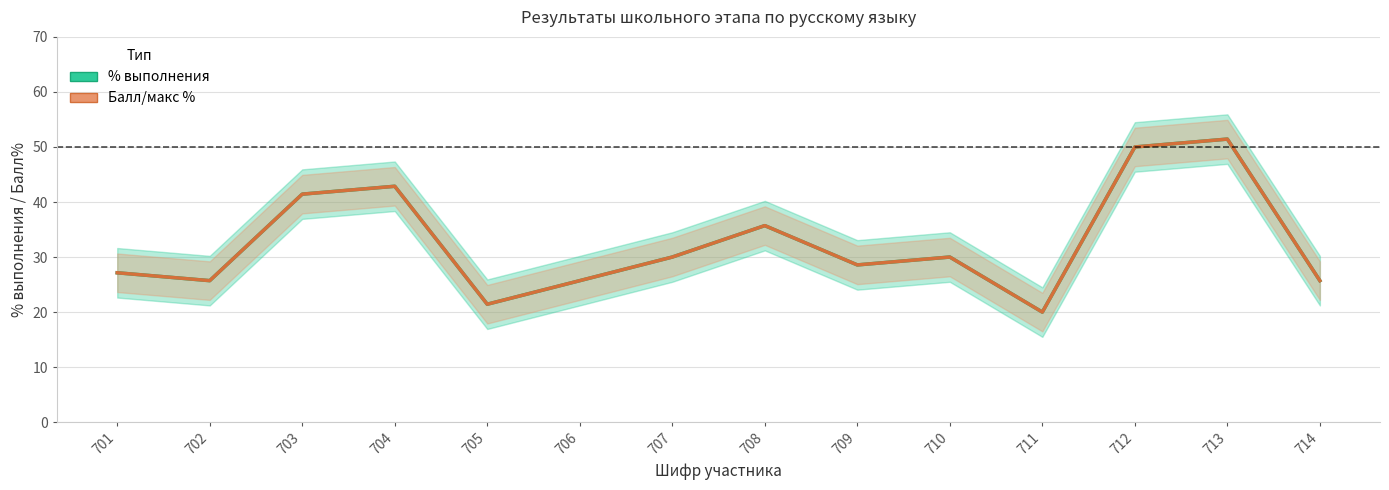

The value of % выполнения at 713 is 17.3. True or false?

False